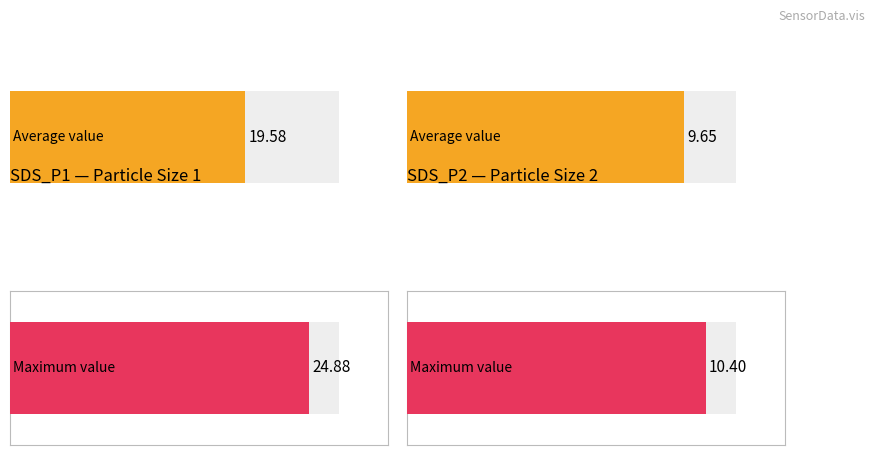

Which series has the largest total across all categories?

SDS_P1